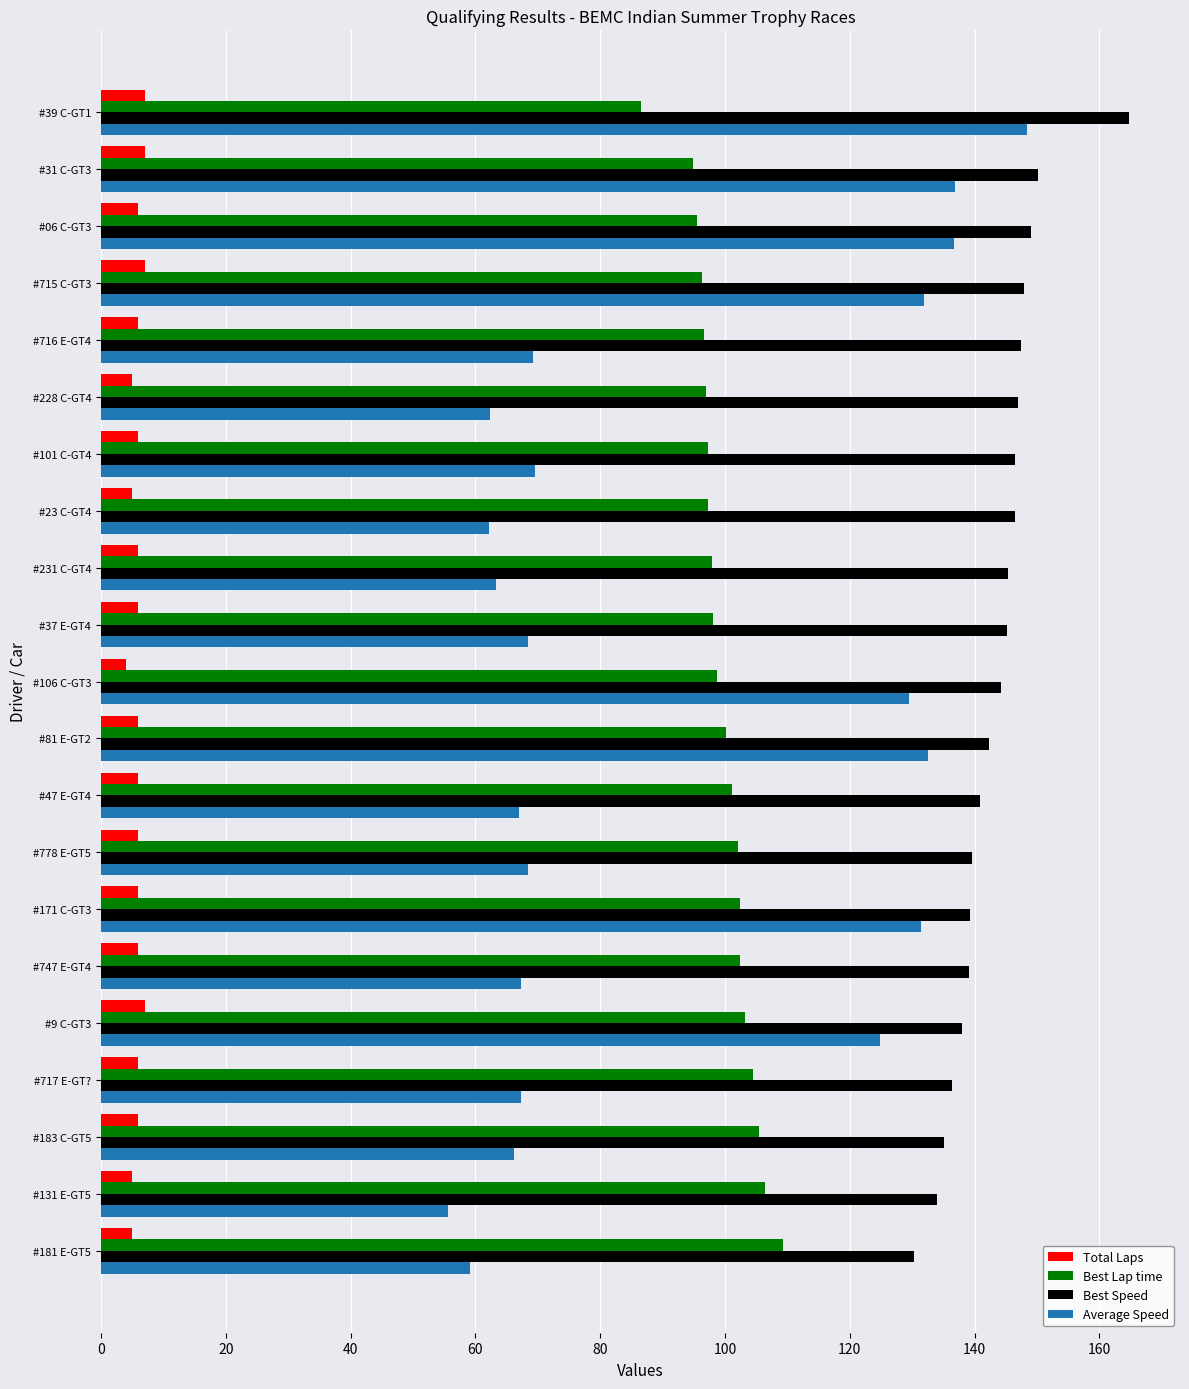

What is the spread (max minus min) of values at #47 E-GT4?

134.8